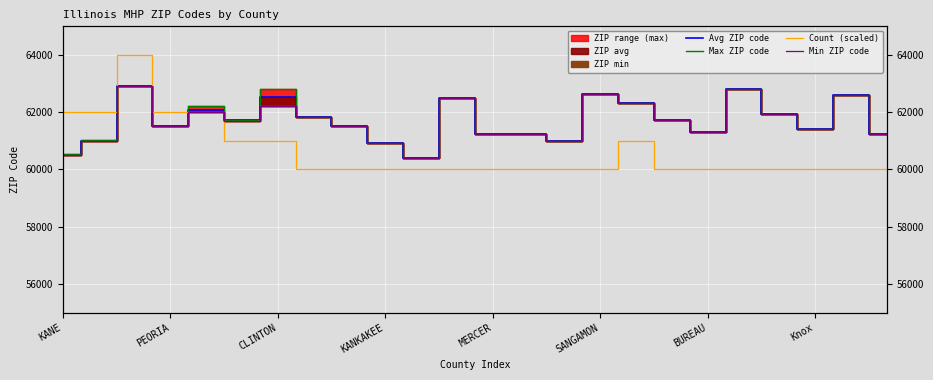

Which series changed the most between CLINTON and KANKAKEE?

Max ZIP code